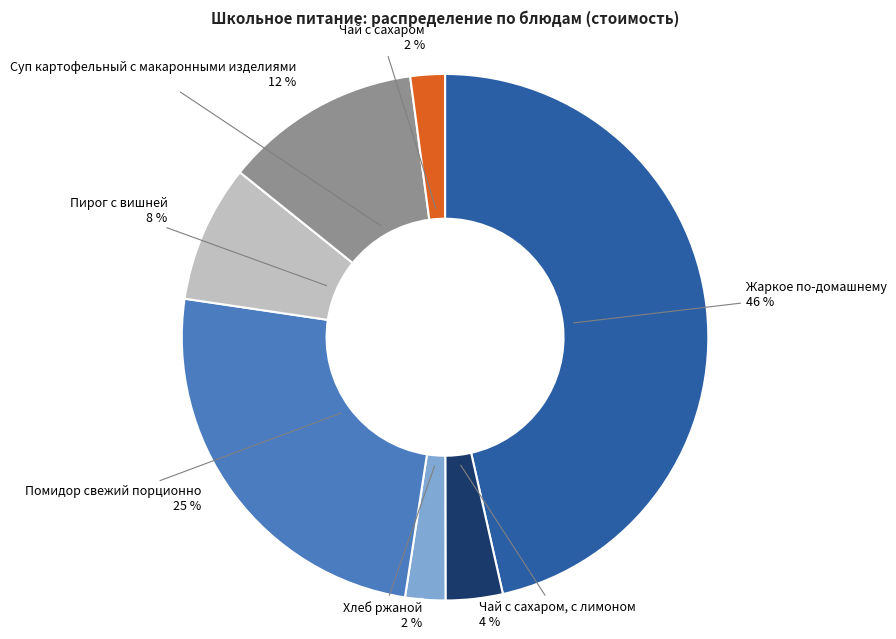

Is it true that Суп картофельный с макаронными изделиями is 1% of the pie?

False